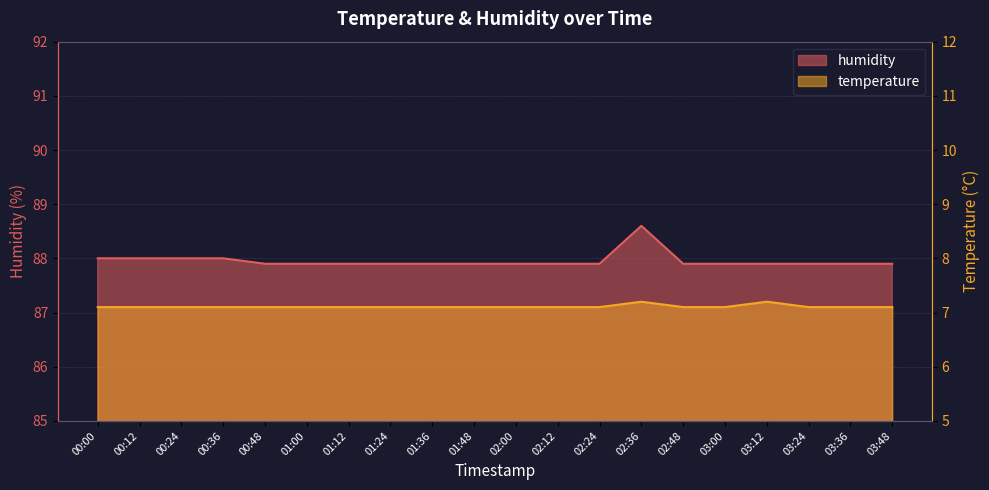

What are all the series names shown in the legend?

temperature, humidity